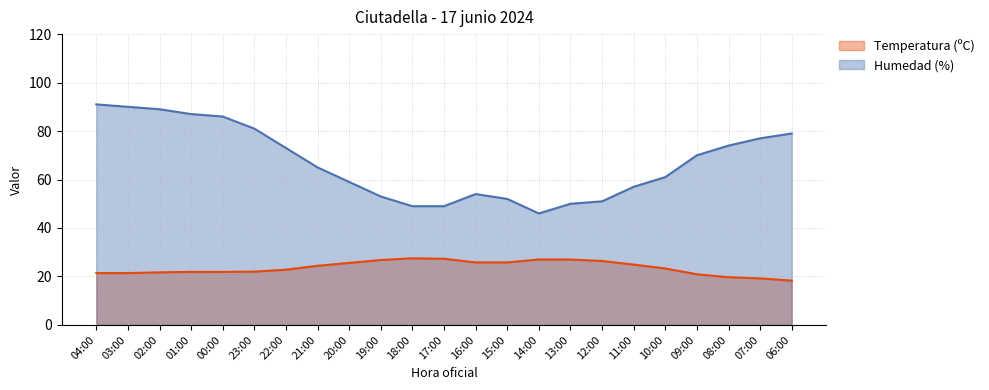

True or false: Humedad (%) and Temperatura (ºC) intersect in this chart.

False